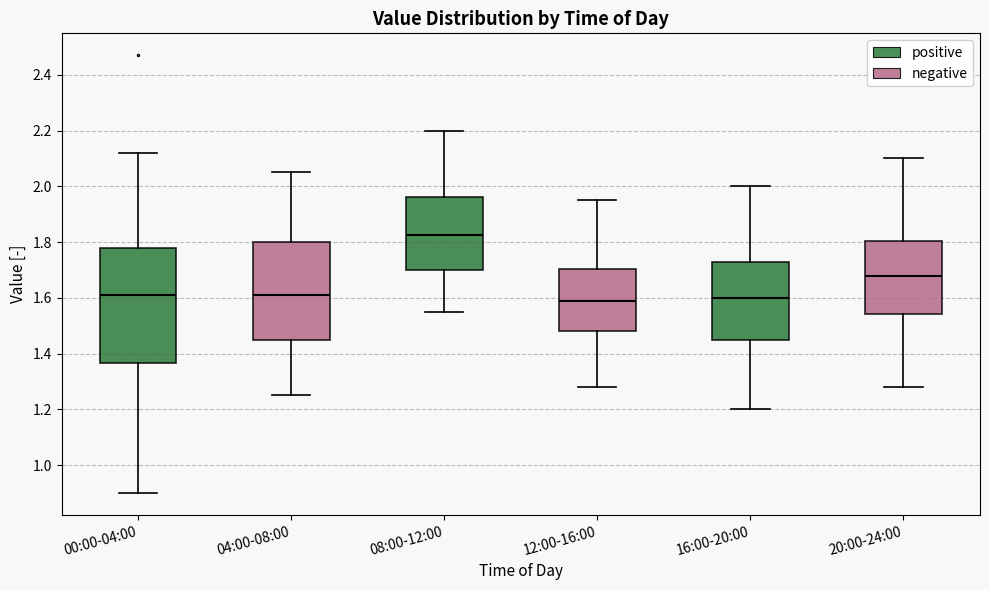

Reading left to right, transcribe this box plot: for each box, give where its median line is, the range the box spans, and where its two whiskers end, as read against the y-axis. The values are not printed on the chart, so give them approximately, as read against the axis.

00:00-04:00: median 1.62, box 1.36 to 1.78, whiskers 0.90 to 2.12
04:00-08:00: median 1.62, box 1.46 to 1.80, whiskers 1.26 to 2.06
08:00-12:00: median 1.82, box 1.70 to 1.96, whiskers 1.56 to 2.20
12:00-16:00: median 1.60, box 1.48 to 1.70, whiskers 1.28 to 1.96
16:00-20:00: median 1.60, box 1.46 to 1.72, whiskers 1.20 to 2.00
20:00-24:00: median 1.68, box 1.54 to 1.80, whiskers 1.28 to 2.10